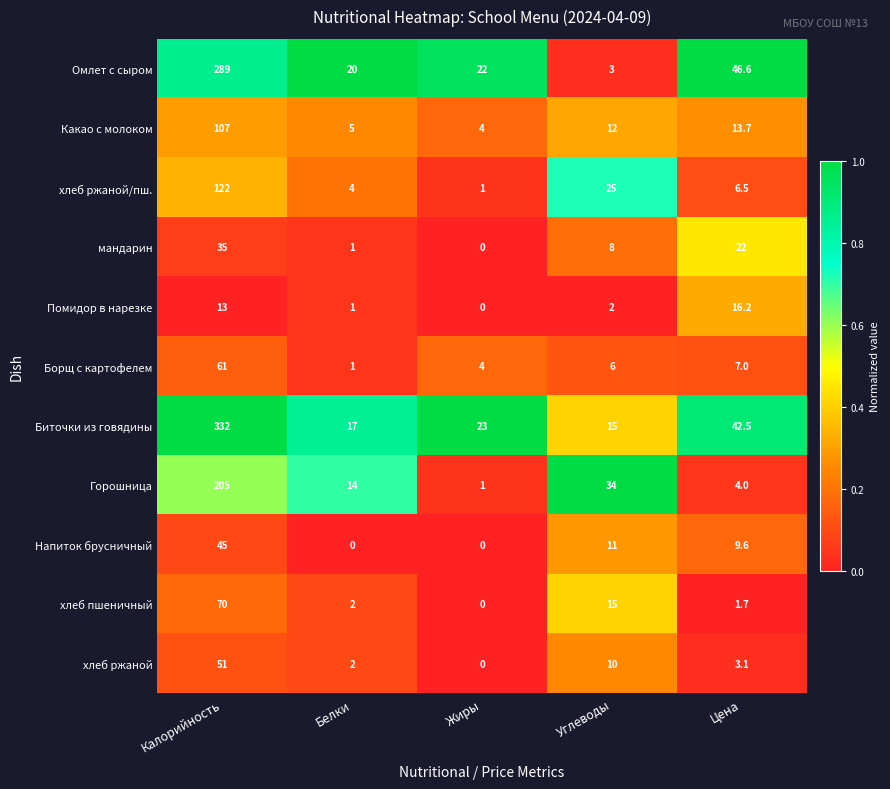

Count the number of data series in this chart.

11